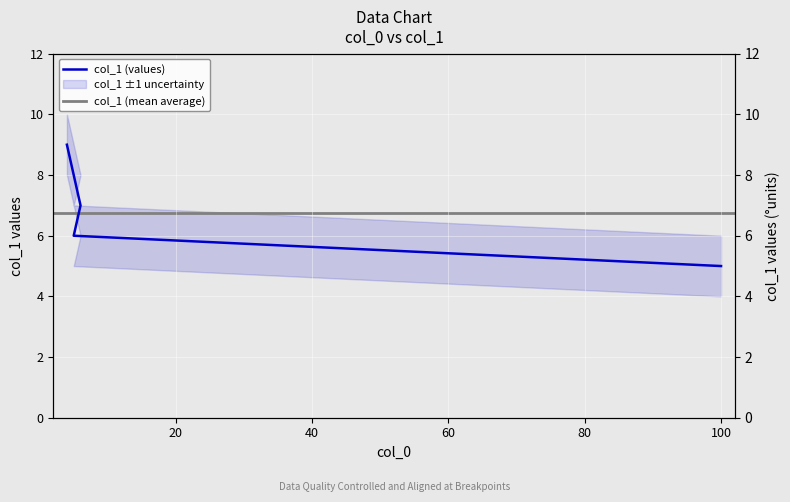

The chart shows a value of 6 at 5. True or false?

True